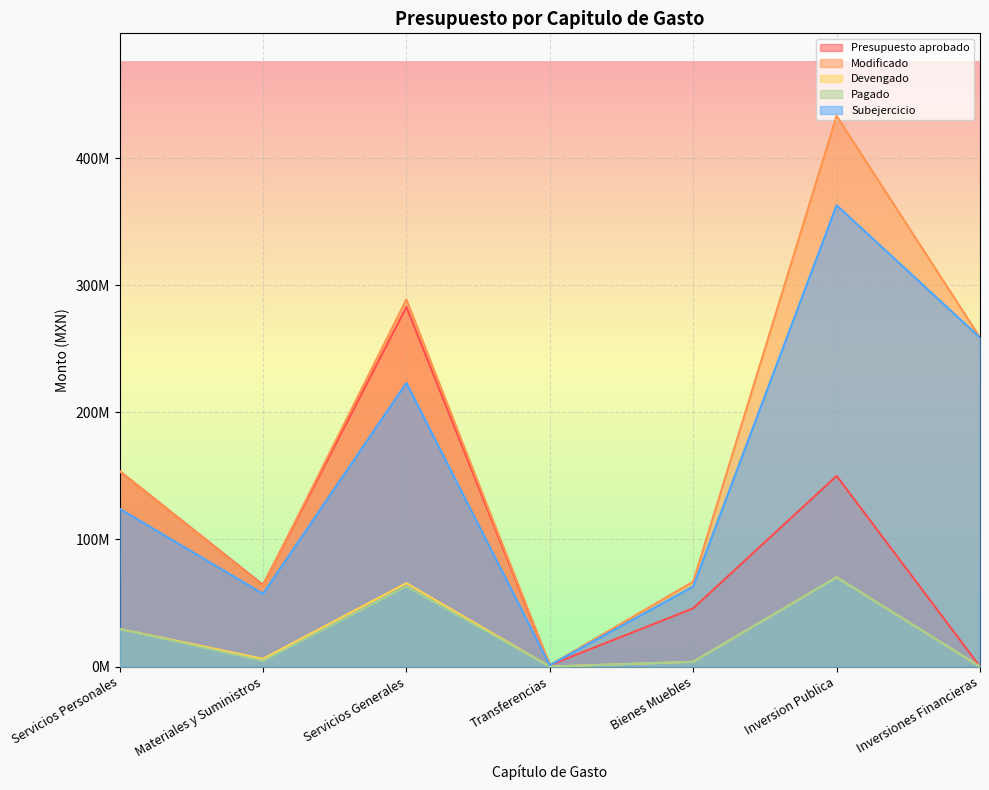

Where is Modificado nearest to the value 217148371?

Inversiones Financieras